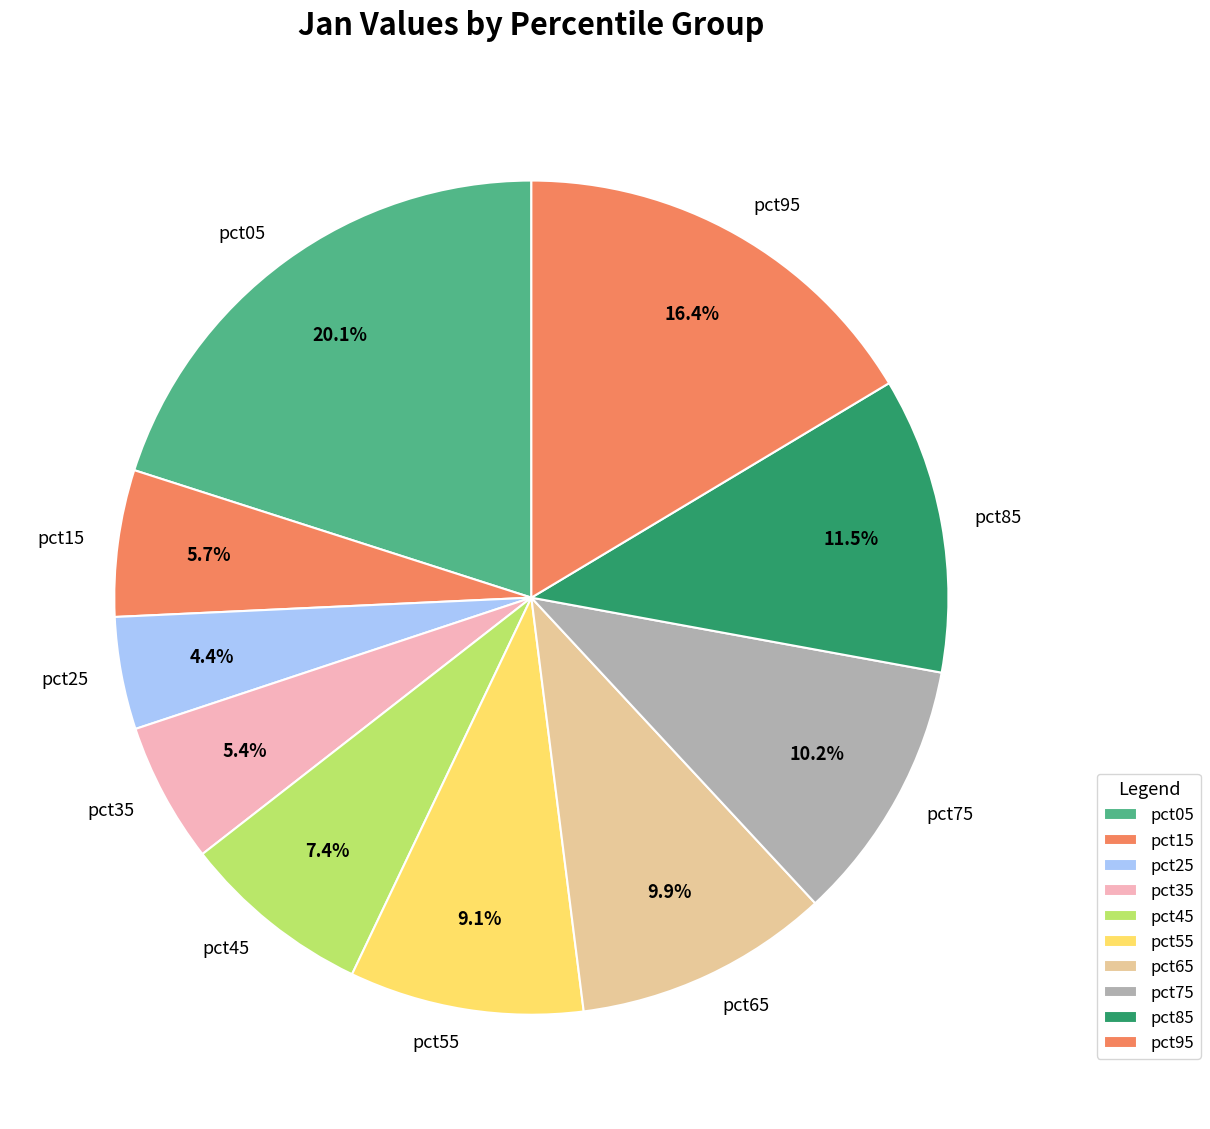

To the nearest percent, what is the average slice percentage?

10%